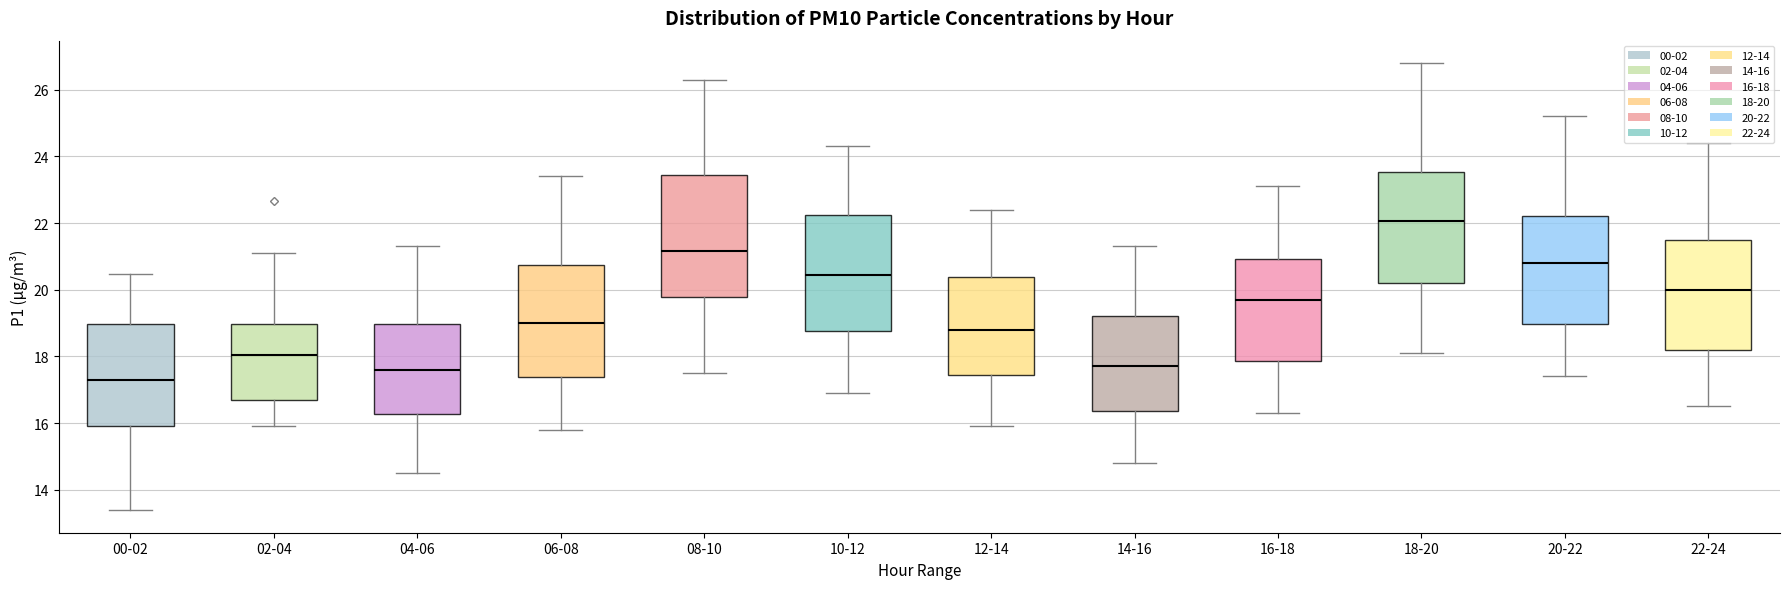

Reading left to right, transcribe this box plot: for each box, give where its median line is, the range the box spans, and where its two whiskers end, as read against the y-axis. The values are not printed on the chart, so give them approximately, as read against the axis.

00-02: median 17.2, box 16.0 to 19.0, whiskers 13.4 to 20.4
02-04: median 18.0, box 16.6 to 19.0, whiskers 16.0 to 21.2
04-06: median 17.6, box 16.2 to 19.0, whiskers 14.6 to 21.4
06-08: median 19.0, box 17.4 to 20.8, whiskers 15.8 to 23.4
08-10: median 21.2, box 19.8 to 23.4, whiskers 17.6 to 26.4
10-12: median 20.4, box 18.8 to 22.2, whiskers 17.0 to 24.4
12-14: median 18.8, box 17.4 to 20.4, whiskers 16.0 to 22.4
14-16: median 17.8, box 16.4 to 19.2, whiskers 14.8 to 21.4
16-18: median 19.8, box 17.8 to 21.0, whiskers 16.4 to 23.2
18-20: median 22.0, box 20.2 to 23.6, whiskers 18.2 to 26.8
20-22: median 20.8, box 19.0 to 22.2, whiskers 17.4 to 25.2
22-24: median 20.0, box 18.2 to 21.6, whiskers 16.6 to 24.4